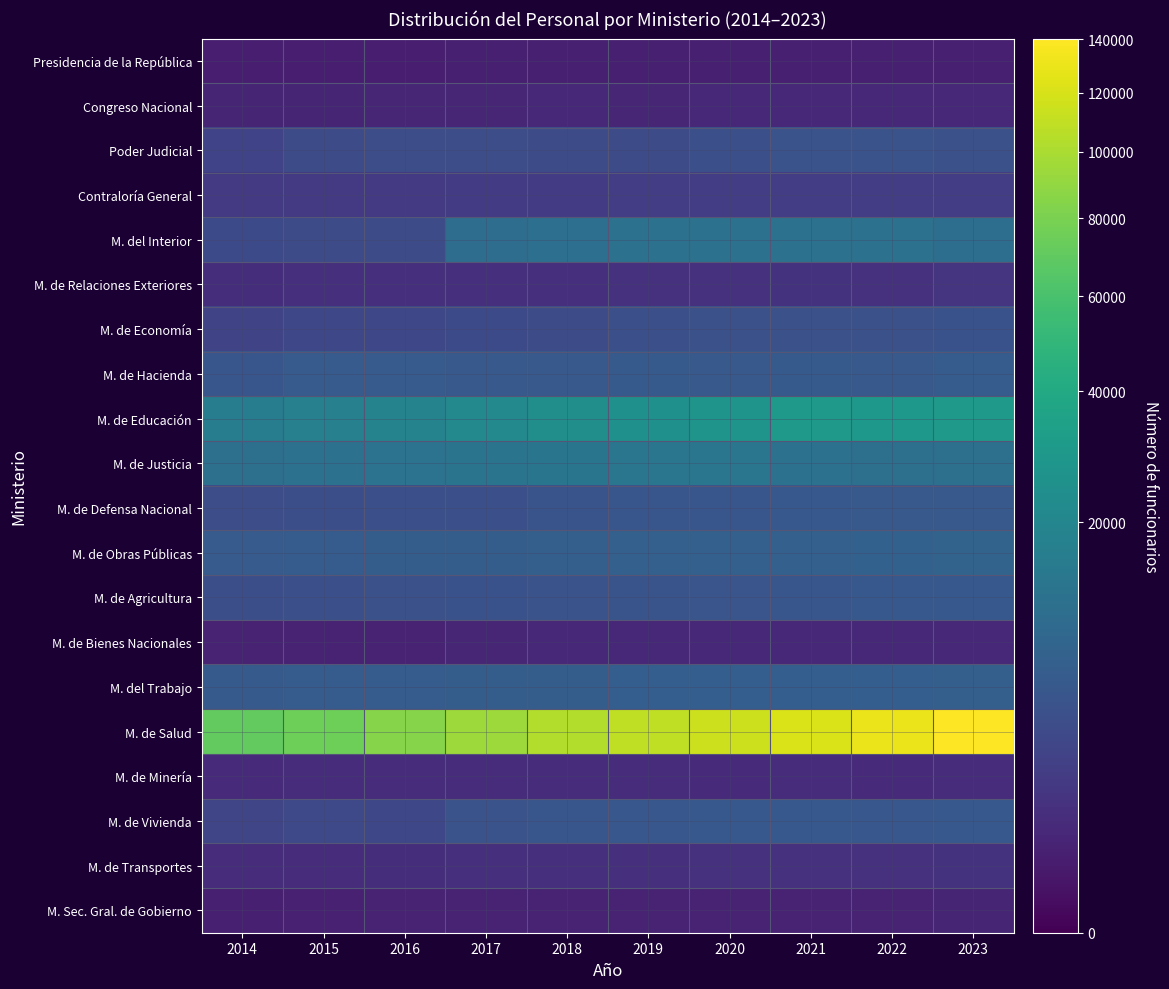

Reading left to right, list all the values displayed in this chart.

Presidencia de la República: 2014=284	2015=289	2016=286	2017=308	2018=307	2019=316	2020=317	2021=318	2022=310	2023=311
Congreso Nacional: 2014=471	2015=499	2016=530	2017=543	2018=558	2019=549	2020=565	2021=584	2022=576	2023=601
Poder Judicial: 2014=2488	2015=3567	2016=3838	2017=3826	2018=3662	2019=3530	2020=4053	2021=4709	2022=4731	2023=4305
Contraloría General: 2014=1681	2015=1679	2016=1674	2017=1730	2018=1855	2019=1967	2020=1962	2021=1947	2022=1948	2023=1992
M. del Interior: 2014=3302	2015=3469	2016=3645	2017=10752	2018=11193	2019=11988	2020=12191	2021=12358	2022=12396	2023=11117
M. de Relaciones Exteriores: 2014=886	2015=941	2016=926	2017=988	2018=993	2019=1098	2020=1109	2021=1115	2022=1066	2023=1204
M. de Economía: 2014=2704	2015=3014	2016=3127	2017=3315	2018=3612	2019=4134	2020=4308	2021=4367	2022=4343	2023=4452
M. de Hacienda: 2014=5276	2015=6234	2016=6098	2017=5793	2018=5855	2019=5995	2020=5758	2021=5885	2022=5820	2023=6348
M. de Educación: 2014=16162	2015=17459	2016=18798	2017=21106	2018=23887	2019=25107	2020=27171	2021=29482	2022=29054	2023=30063
M. de Justicia: 2014=11675	2015=12332	2016=12637	2017=13025	2018=13315	2019=13577	2020=13688	2021=11771	2022=11509	2023=11612
M. de Defensa Nacional: 2014=3807	2015=3949	2016=4127	2017=4212	2018=4881	2019=5120	2020=5192	2021=5528	2022=5690	2023=5880
M. de Obras Públicas: 2014=6148	2015=6457	2016=6535	2017=6681	2018=7009	2019=7319	2020=7240	2021=7266	2022=7448	2023=7906
M. de Agricultura: 2014=3890	2015=4210	2016=4357	2017=4434	2018=4631	2019=4841	2020=5082	2021=5159	2022=5524	2023=5658
M. de Bienes Nacionales: 2014=406	2015=453	2016=451	2017=533	2018=563	2019=590	2020=593	2021=601	2022=628	2023=638
M. del Trabajo: 2014=6026	2015=6309	2016=6362	2017=6557	2018=6696	2019=6912	2020=6934	2021=6890	2022=6951	2023=7107
M. de Salud: 2014=70469	2015=75472	2016=84575	2017=94535	2018=103079	2019=109217	2020=115489	2021=120659	2022=129806	2023=140283
M. de Minería: 2014=746	2015=775	2016=787	2017=788	2018=785	2019=780	2020=767	2021=785	2022=772	2023=796
M. de Vivienda: 2014=2839	2015=3186	2016=3132	2017=4590	2018=5104	2019=5374	2020=5503	2021=5580	2022=5474	2023=5649
M. de Transportes: 2014=827	2015=833	2016=854	2017=958	2018=1027	2019=1030	2020=1048	2021=1056	2022=1064	2023=1127
M. Sec. Gral. de Gobierno: 2014=315	2015=365	2016=384	2017=433	2018=457	2019=453	2020=444	2021=441	2022=446	2023=477